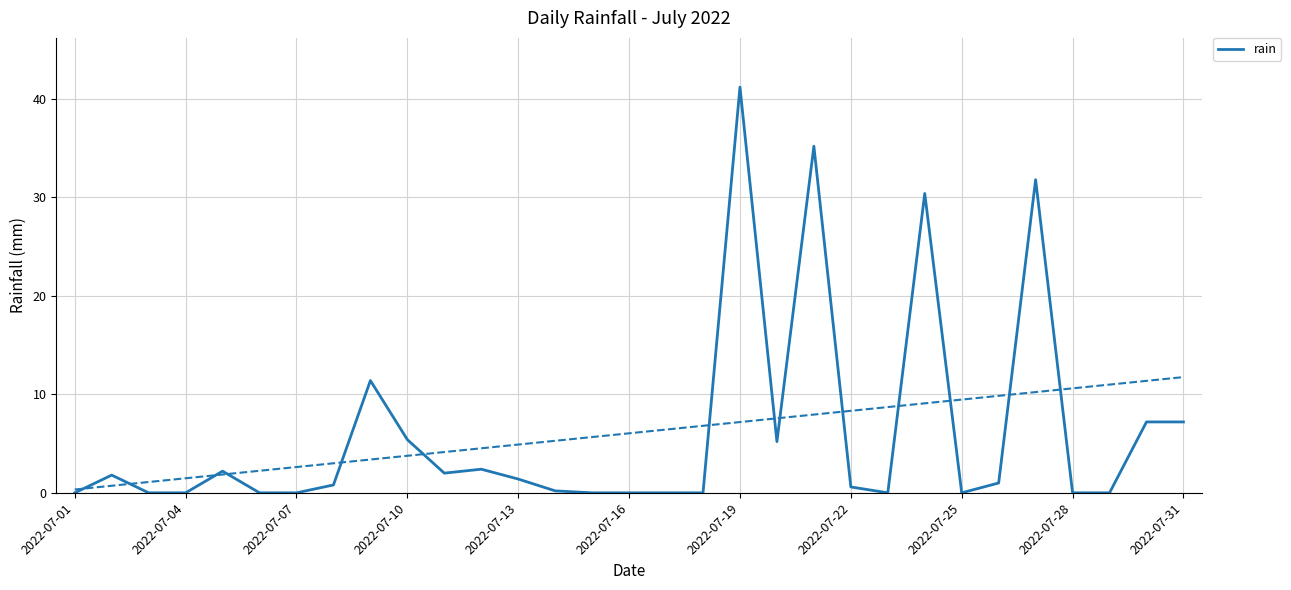

The rain series shows -26.7 at 2022-07-07. True or false?

False